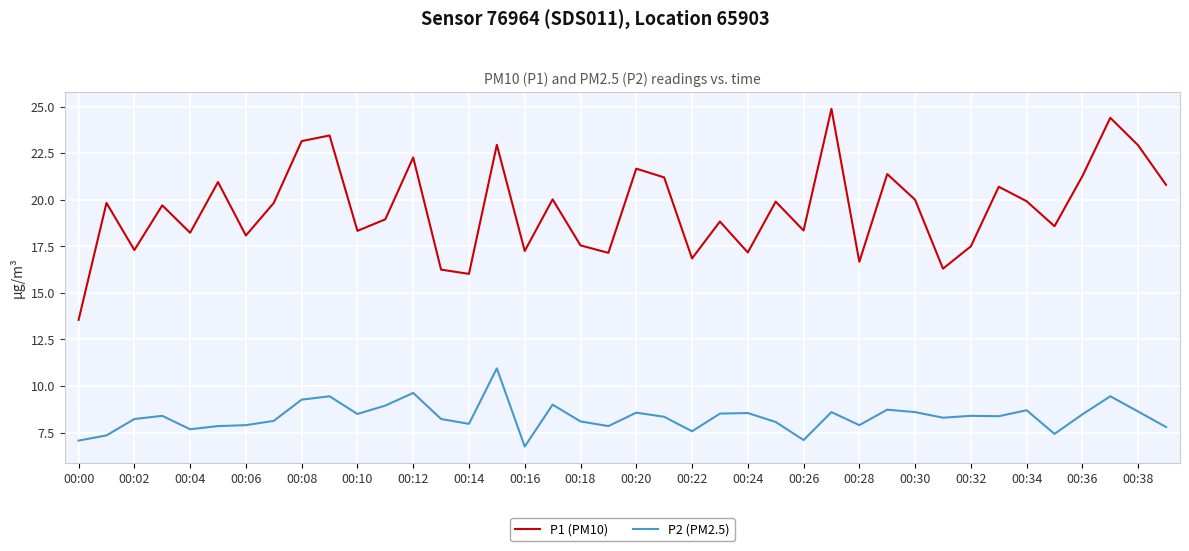

What is the difference between the maximum and minimum values in the P2 (PM2.5) series?

4.2